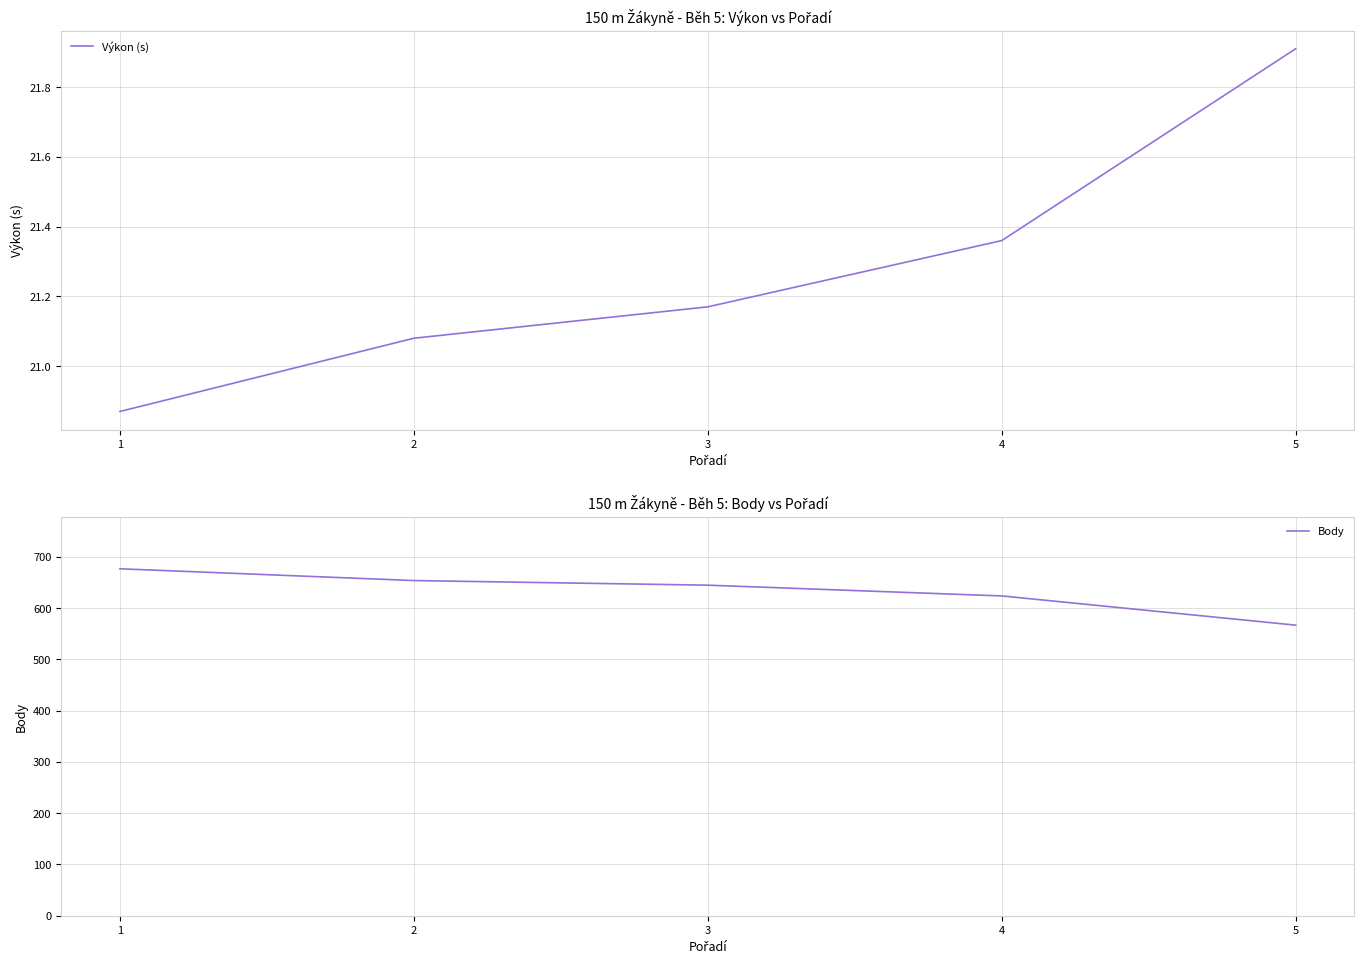

True or false: Body and Výkon (s) cross at least once.

False